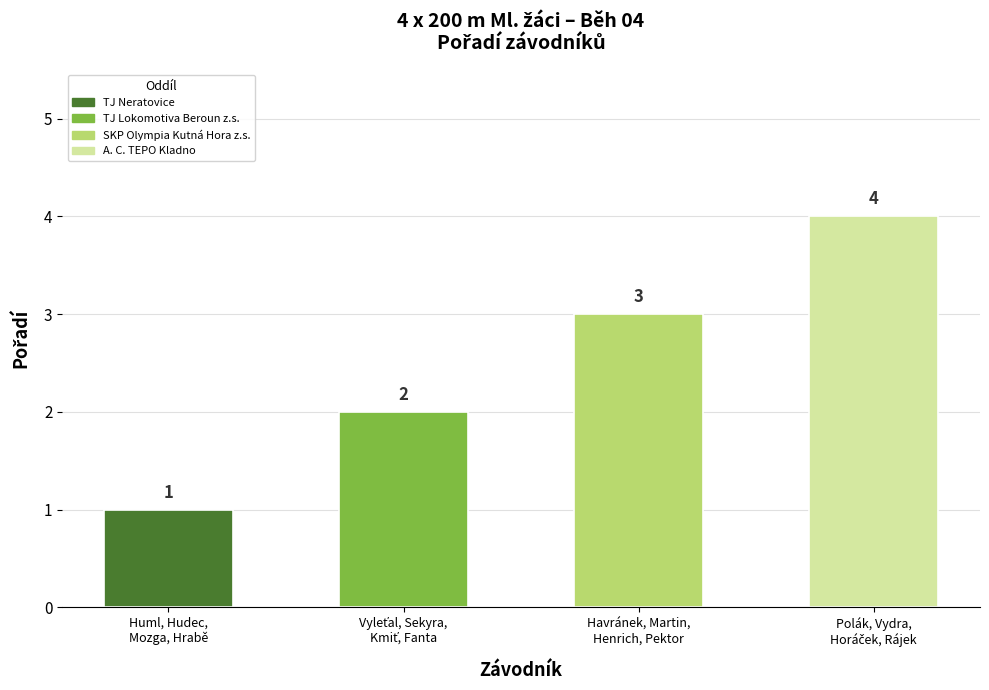

Read the value at Havránek, Martin,
Henrich, Pektor.

3